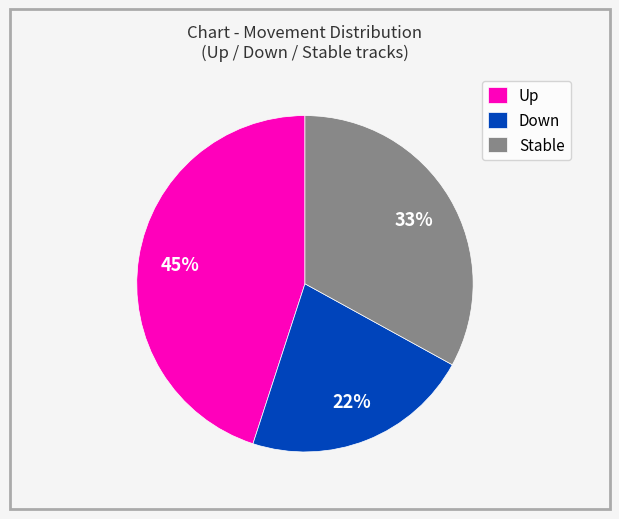

What is the largest slice in the pie chart?

Up